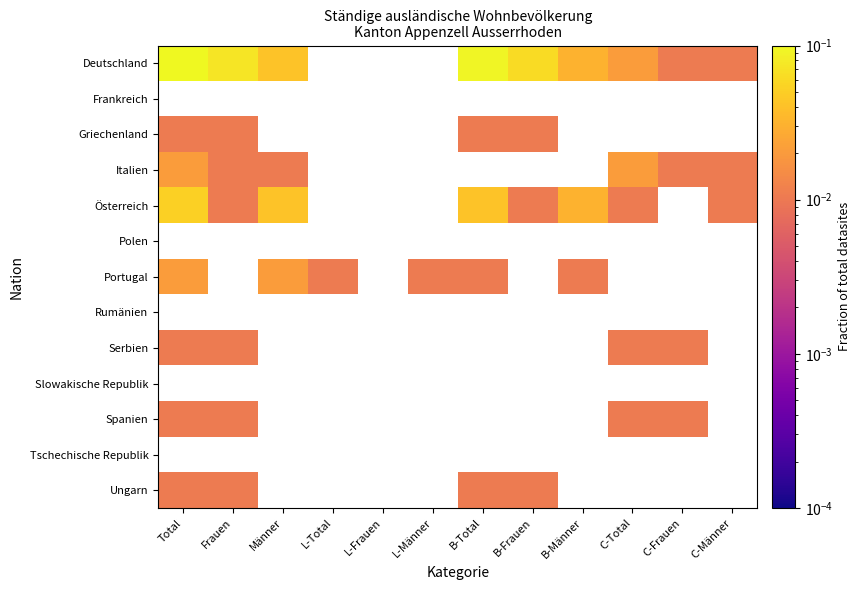

Between L-Frauen and L-Männer, which is larger?

L-Männer